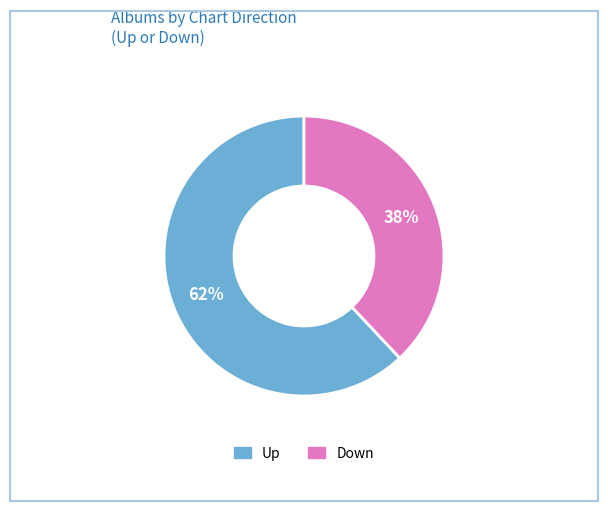

To the nearest percent, what is the average slice percentage?

50%